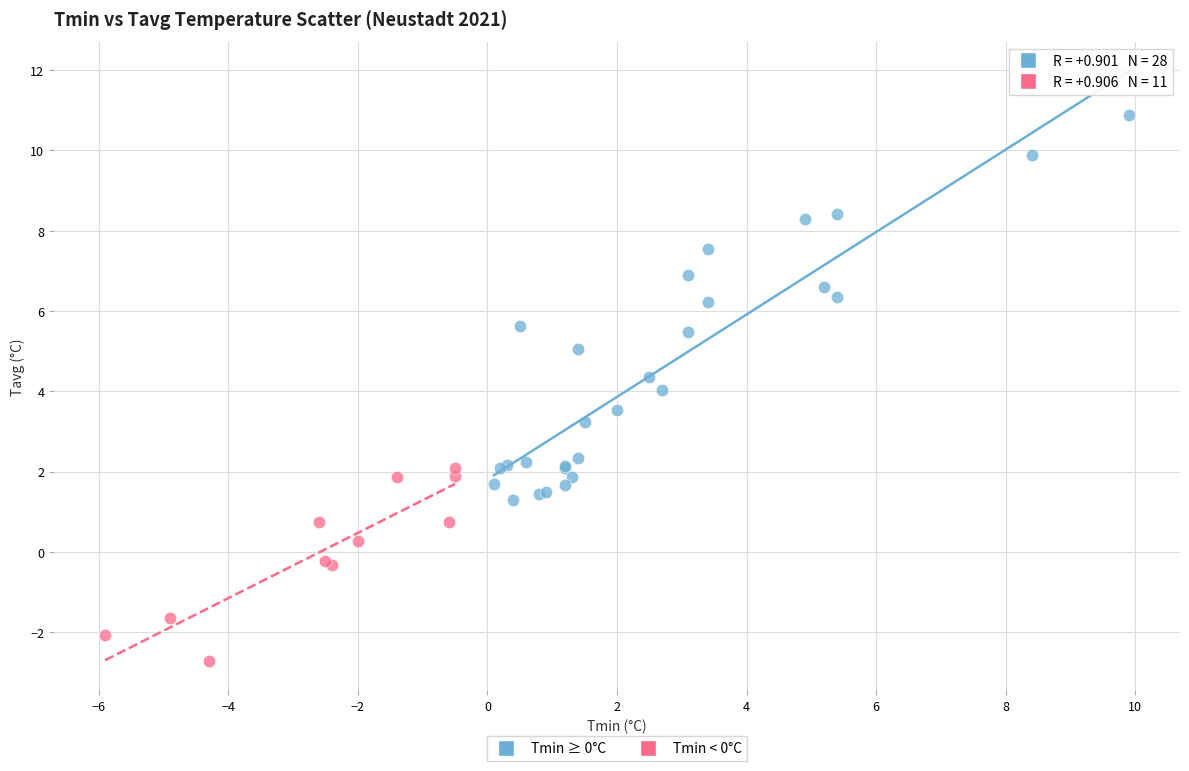

Which series has the widest spread of Y values?

Tmin ≥ 0°C